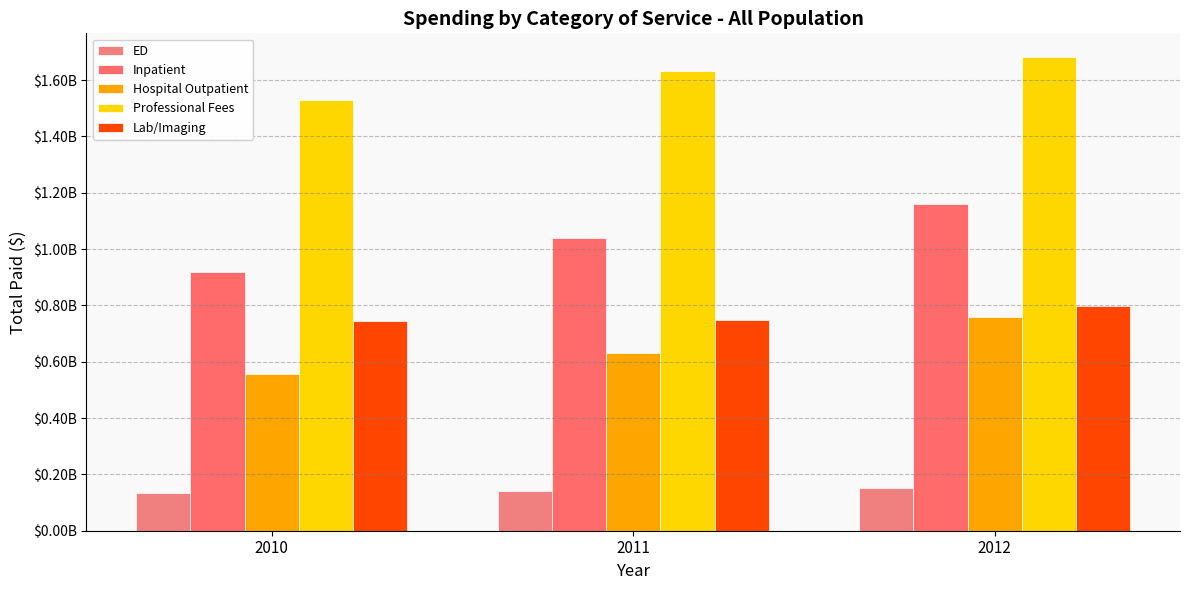

How many distinct data groups are displayed?

5